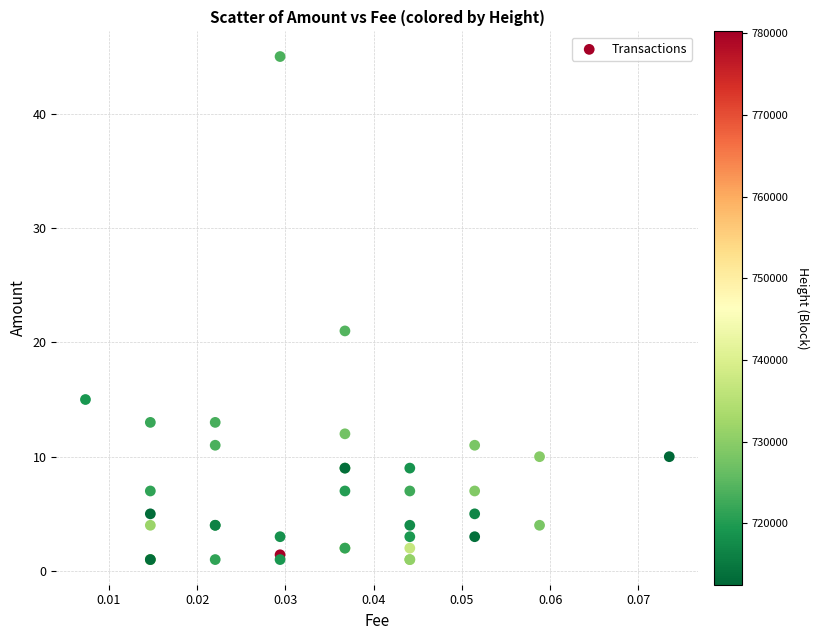

What Y value in the scatter plot is closest to 23?

21.0